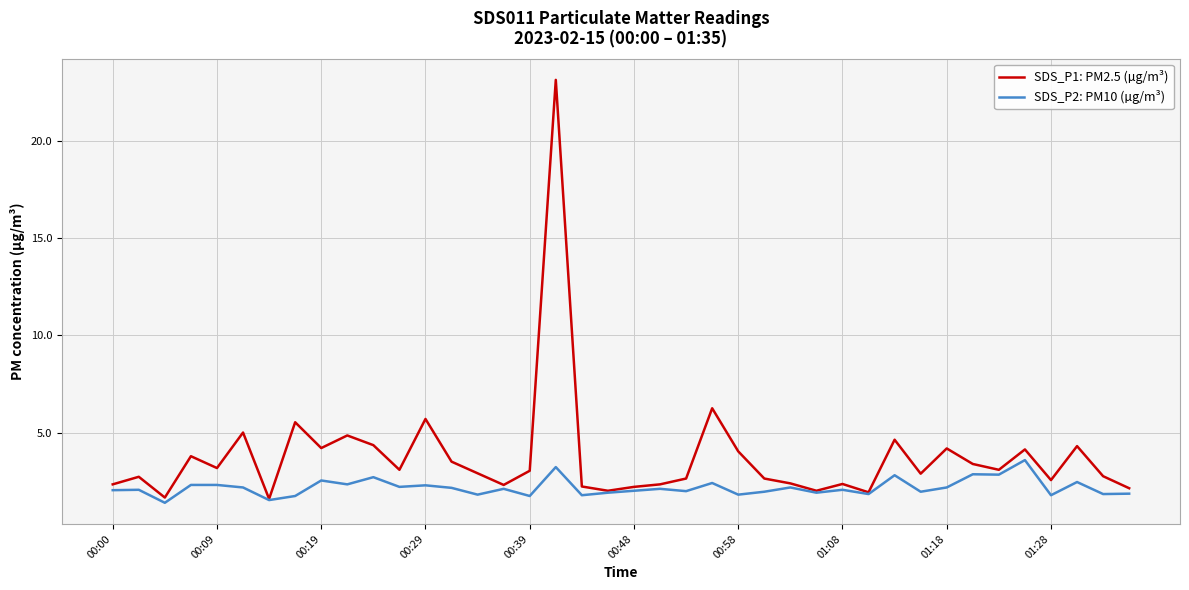

Which series has the widest spread of values?

SDS_P1: PM2.5 (µg/m³)